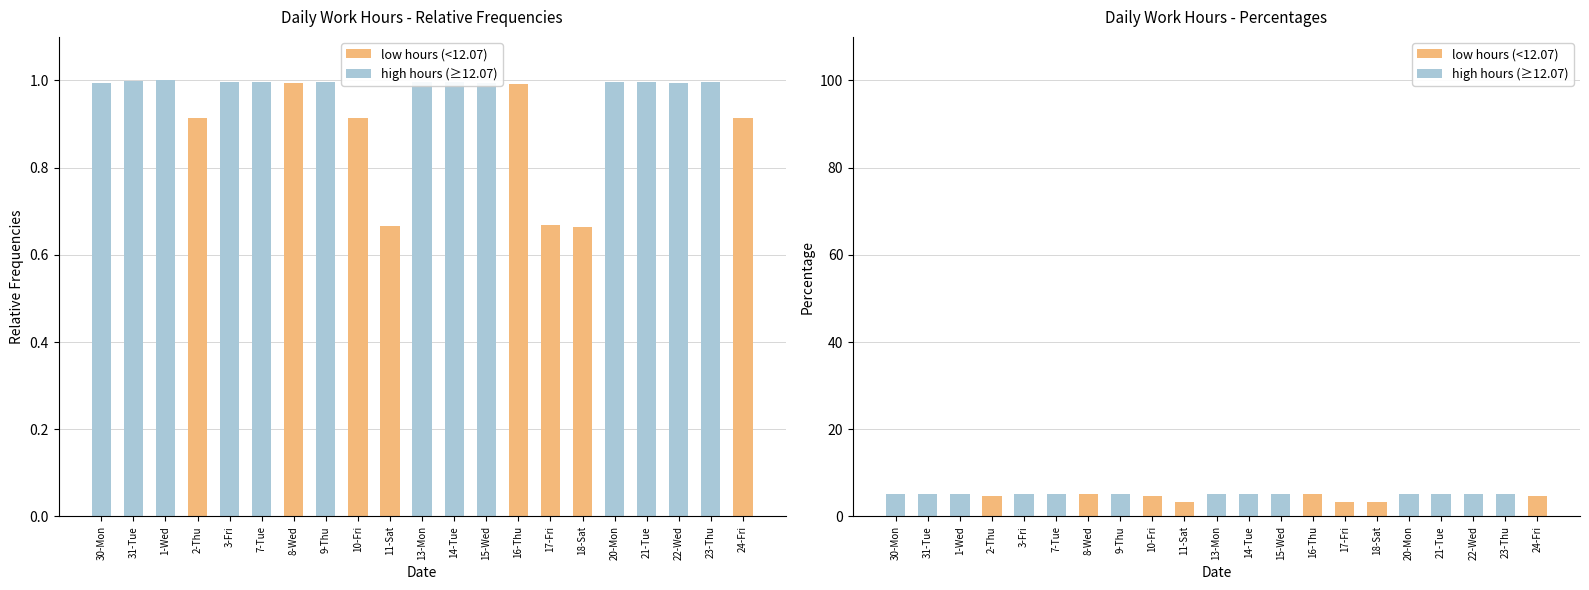

Is it true that high hours (≥12.07) equals 5.1 at 20-Mon?

True